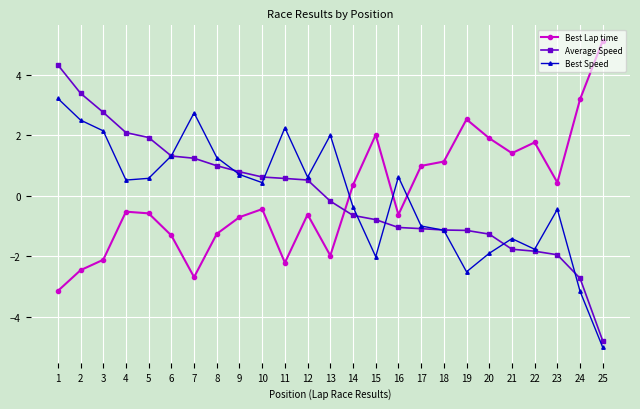

What is the smallest value displayed?

-5.0